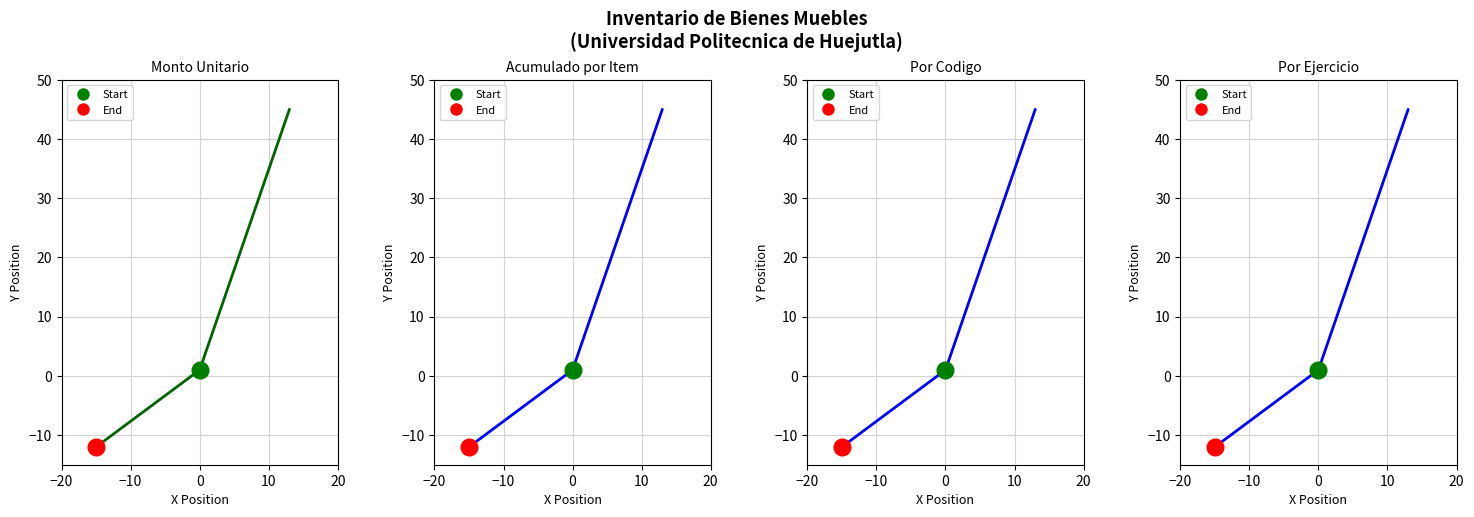

What is the average value?

11